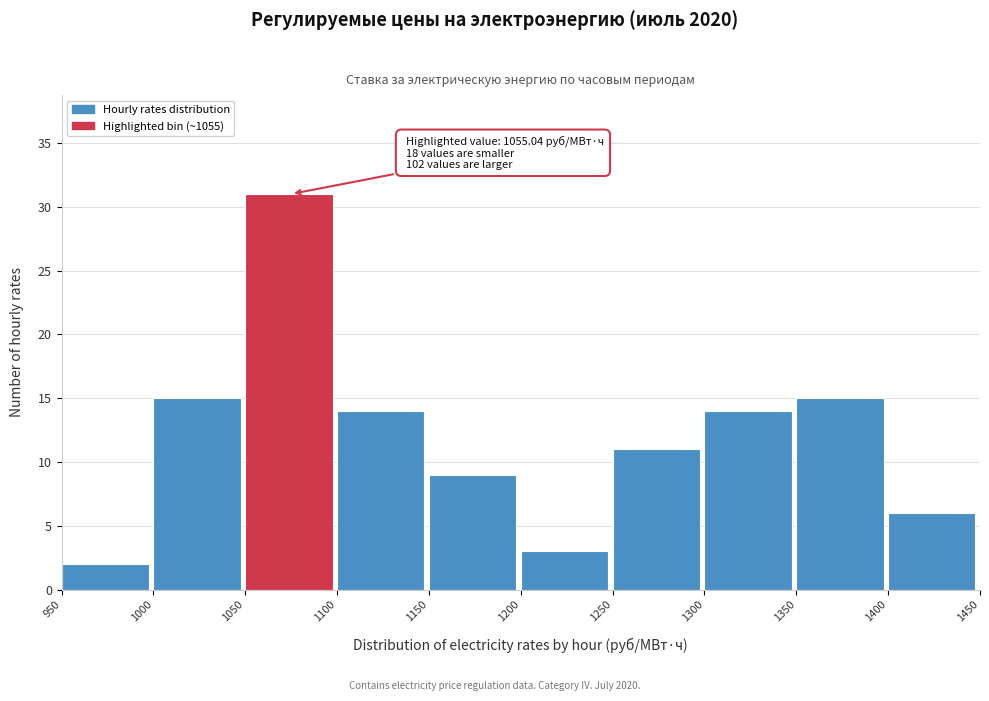

Over which range of the x-axis is the bar tallest?

1050 to 1100